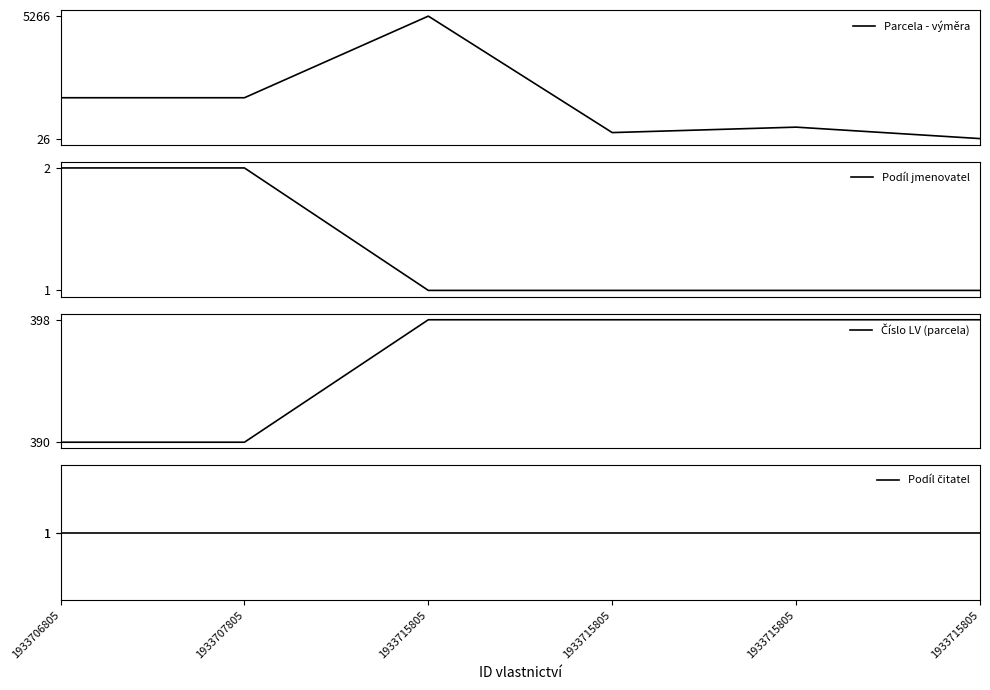

Reading left to right, extract all data points from this chart.

Parcela - výměra: 1933706805=1774	1933707805=1774	1933715805=5266	1933715805=283	1933715805=516	1933715805=26
Podíl jmenovatel: 1933706805=2	1933707805=2	1933715805=1	1933715805=1	1933715805=1	1933715805=1
Číslo LV (parcela): 1933706805=390	1933707805=390	1933715805=398	1933715805=398	1933715805=398	1933715805=398
Podíl čitatel: 1933706805=1	1933707805=1	1933715805=1	1933715805=1	1933715805=1	1933715805=1